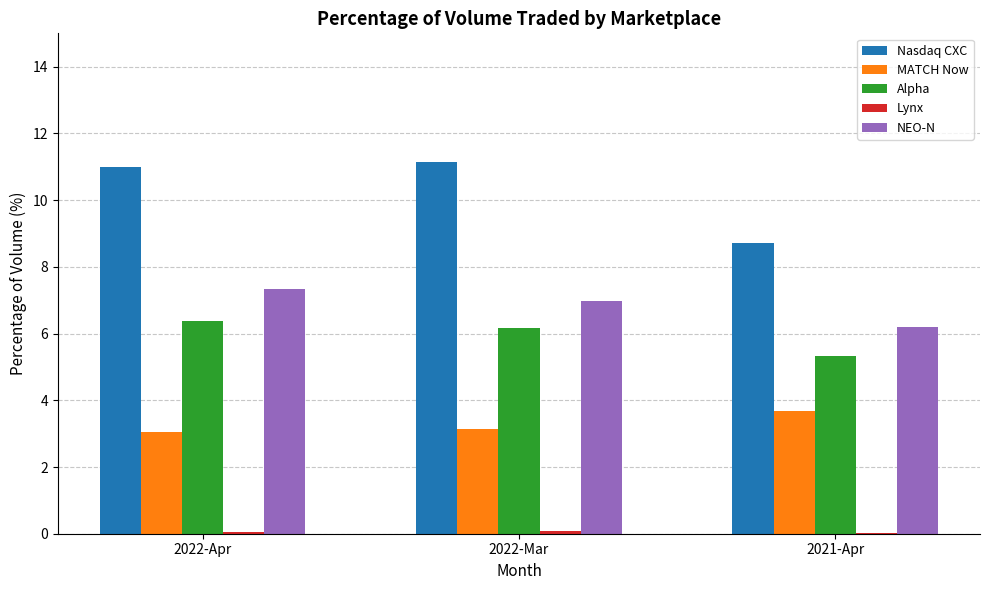

Which series has the largest total across all categories?

Nasdaq CXC